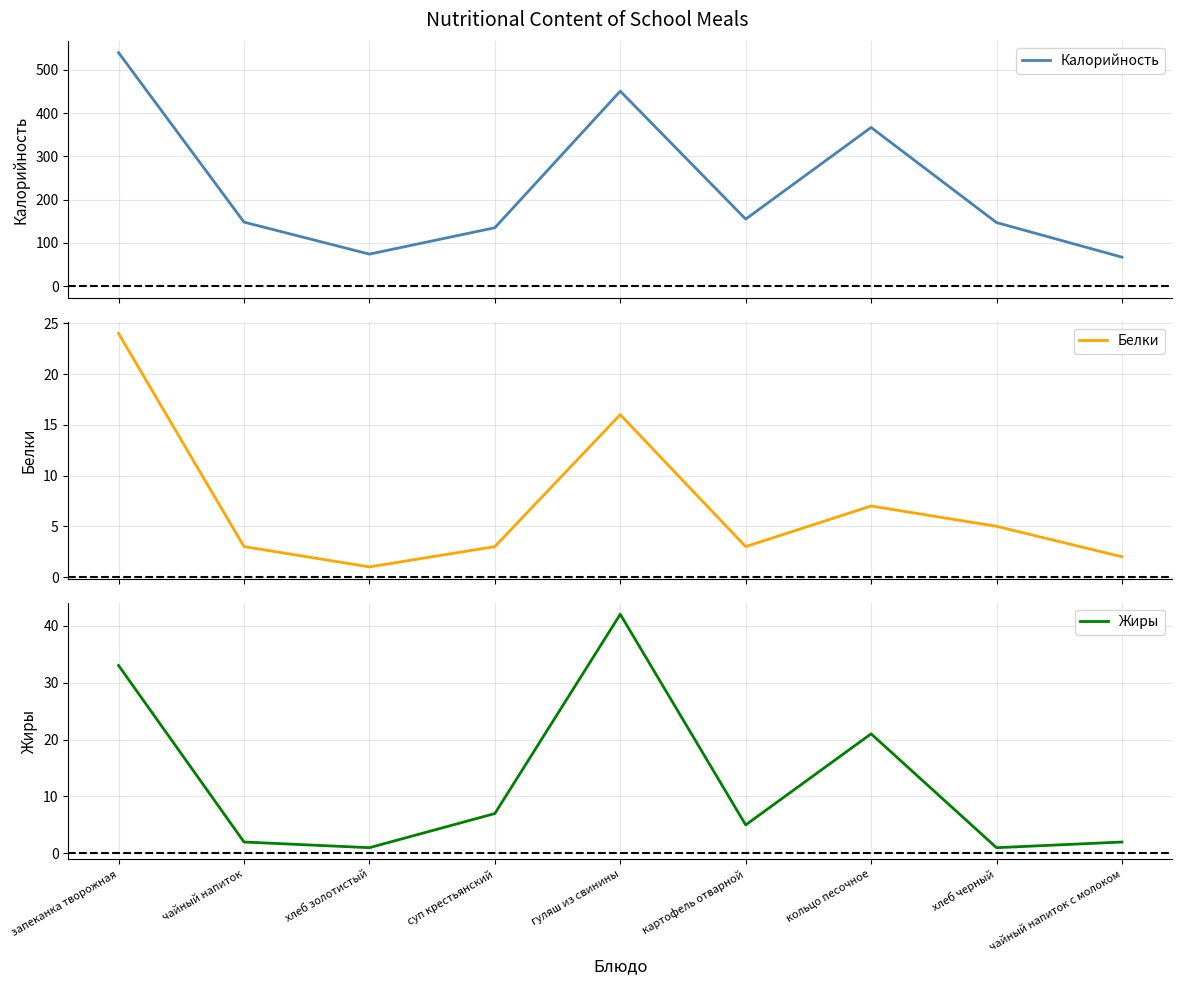

What is the total value across all series at чайный напиток?

153